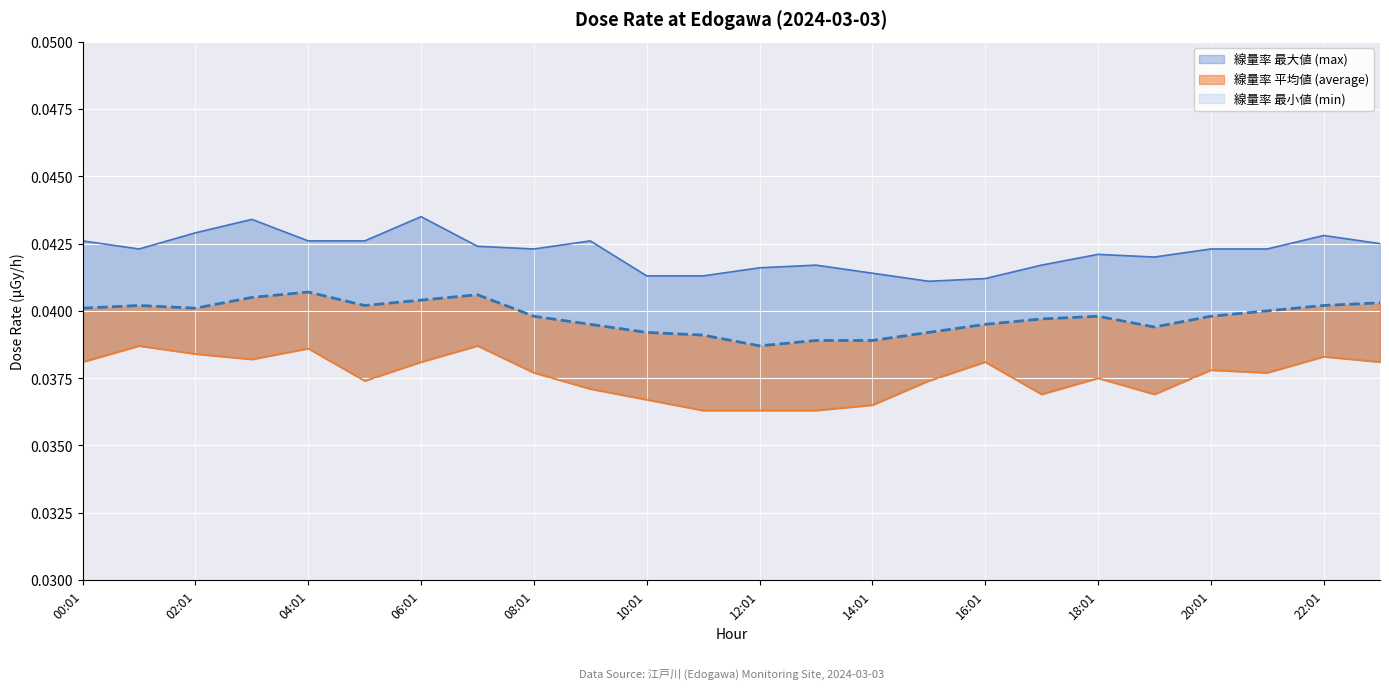

Reading left to right, list all the values displayed in this chart.

max: 23:01=0.0	22:01=0.0	21:01=0.0	20:01=0.0	19:01=0.0	18:01=0.0	17:01=0.0	16:01=0.0	15:01=0.0	14:01=0.0	13:01=0.0	12:01=0.0	11:01=0.0	10:01=0.0	09:01=0.0	08:01=0.0	07:01=0.0	06:01=0.0	05:01=0.0	04:01=0.0	03:01=0.0	02:01=0.0	01:01=0.0	00:01=0.0
min: 23:01=0.0	22:01=0.0	21:01=0.0	20:01=0.0	19:01=0.0	18:01=0.0	17:01=0.0	16:01=0.0	15:01=0.0	14:01=0.0	13:01=0.0	12:01=0.0	11:01=0.0	10:01=0.0	09:01=0.0	08:01=0.0	07:01=0.0	06:01=0.0	05:01=0.0	04:01=0.0	03:01=0.0	02:01=0.0	01:01=0.0	00:01=0.0
average: 23:01=0.0	22:01=0.0	21:01=0.0	20:01=0.0	19:01=0.0	18:01=0.0	17:01=0.0	16:01=0.0	15:01=0.0	14:01=0.0	13:01=0.0	12:01=0.0	11:01=0.0	10:01=0.0	09:01=0.0	08:01=0.0	07:01=0.0	06:01=0.0	05:01=0.0	04:01=0.0	03:01=0.0	02:01=0.0	01:01=0.0	00:01=0.0